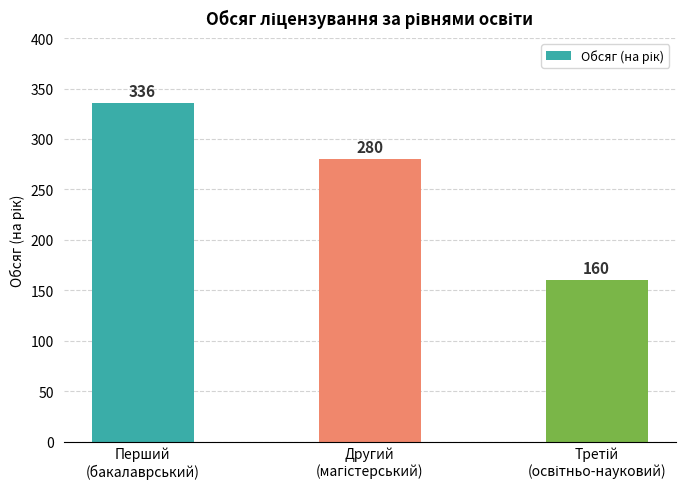

What is the difference between the second highest and minimum values?

120